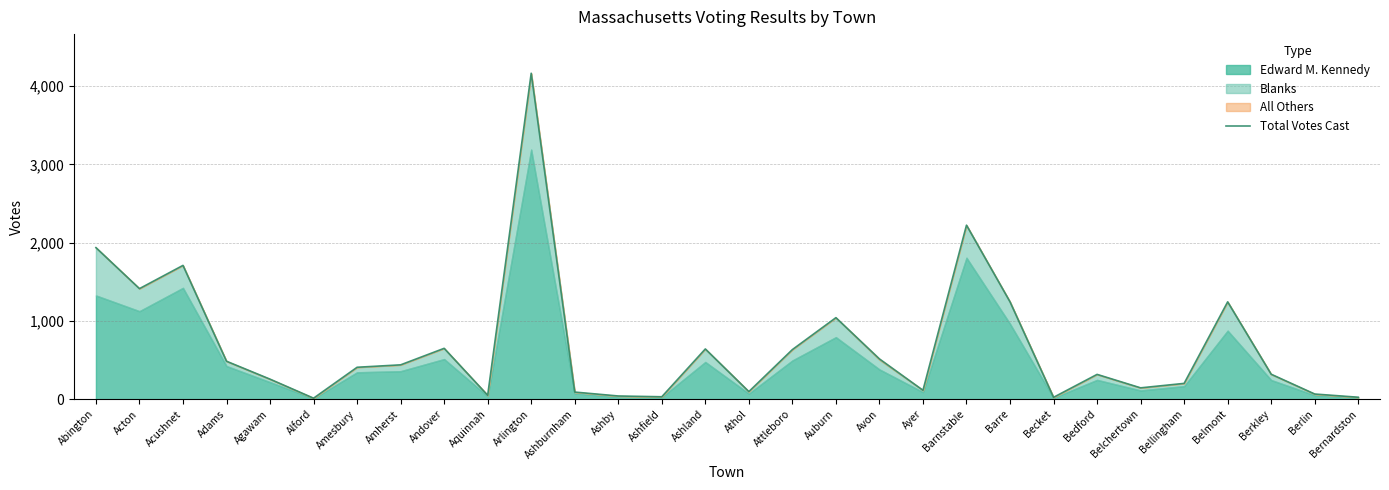

What value does the data have at Athol, to the nearest 10?

100